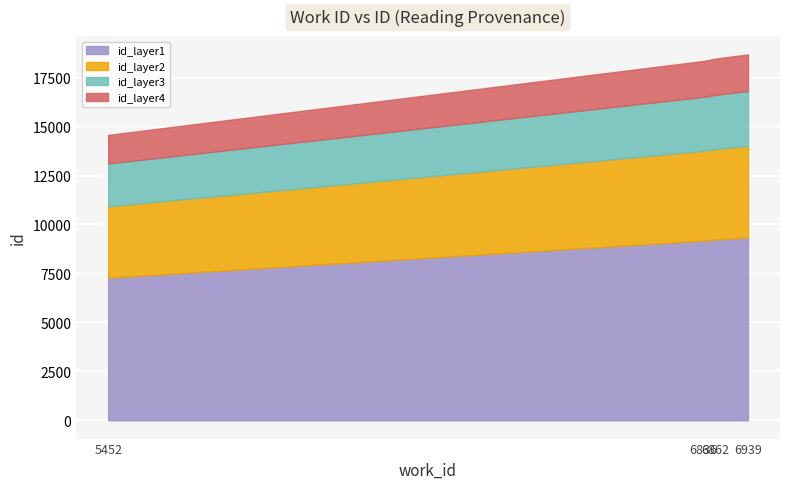

True or false: there are more than 2 points higher than both neighbors.

False